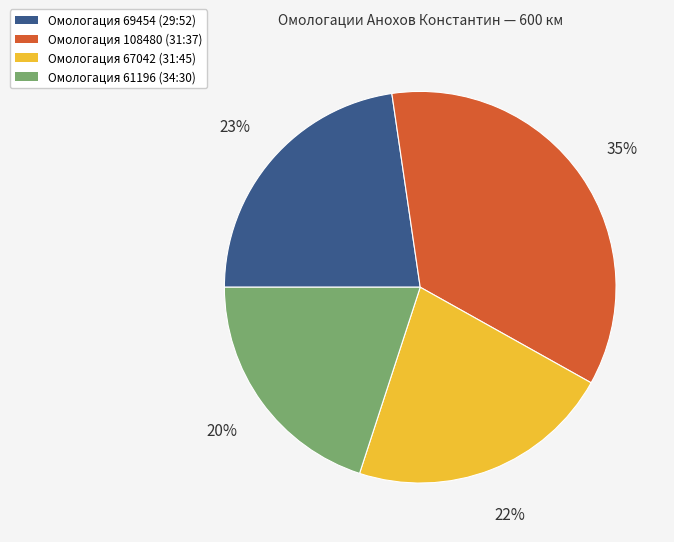

Between Омологация 69454 (29:52) and Омологация 67042 (31:45), which is larger?

Омологация 69454 (29:52)